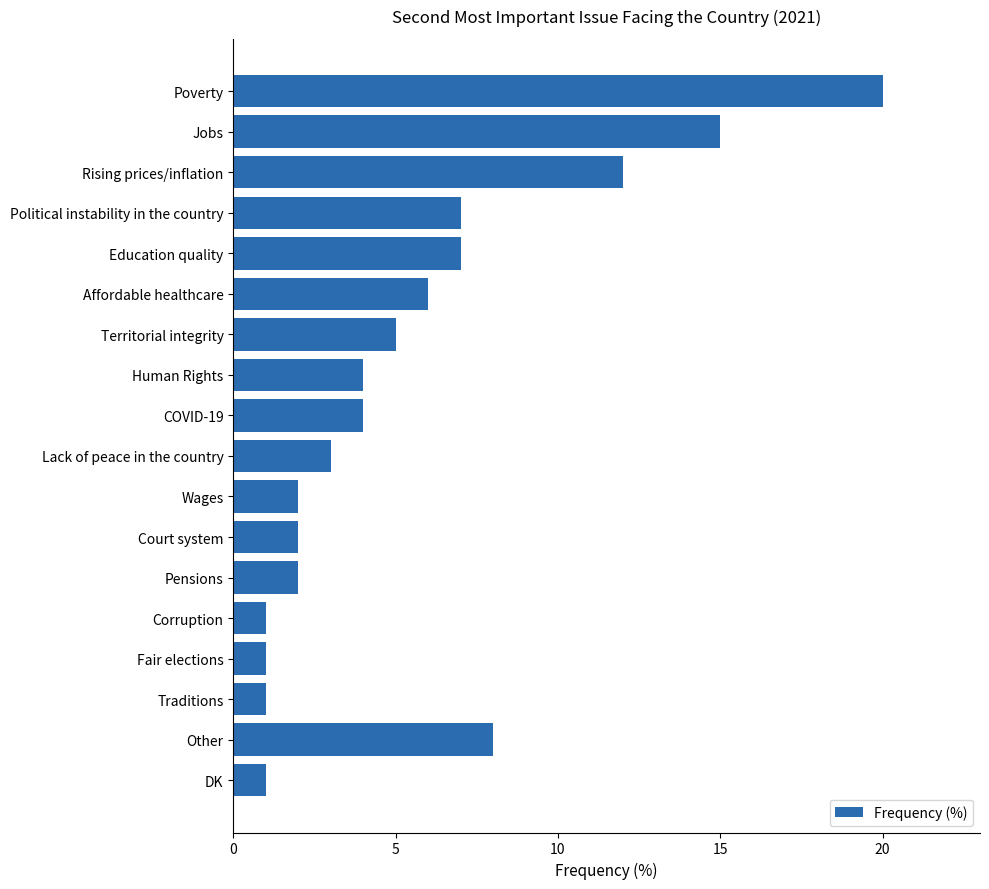

Between Court system and Rising prices/inflation, which is larger?

Rising prices/inflation